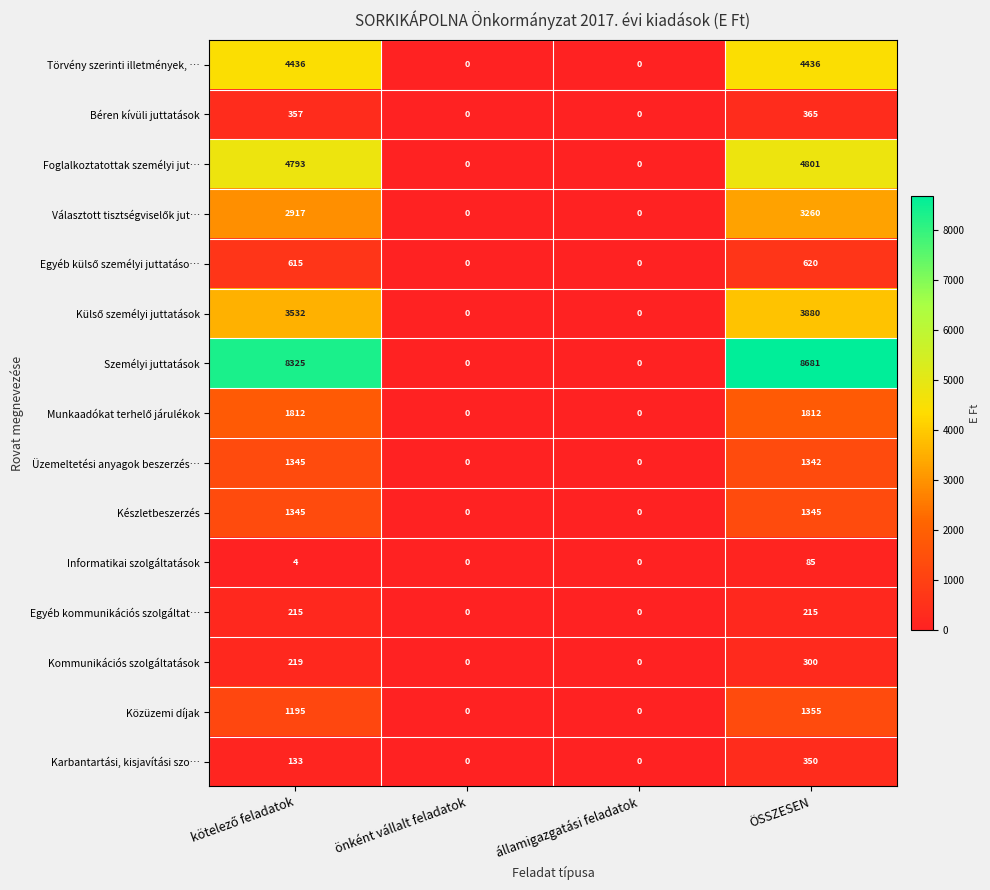

Count the Kommunikációs szolgáltatások values in the range 0 to 300.

4